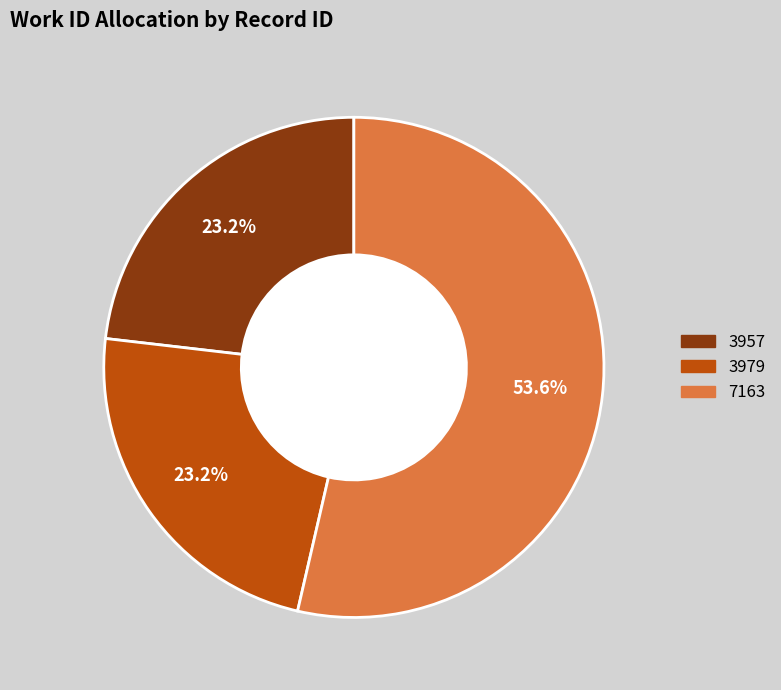

Is there any slice that represents more than half of the pie?

Yes